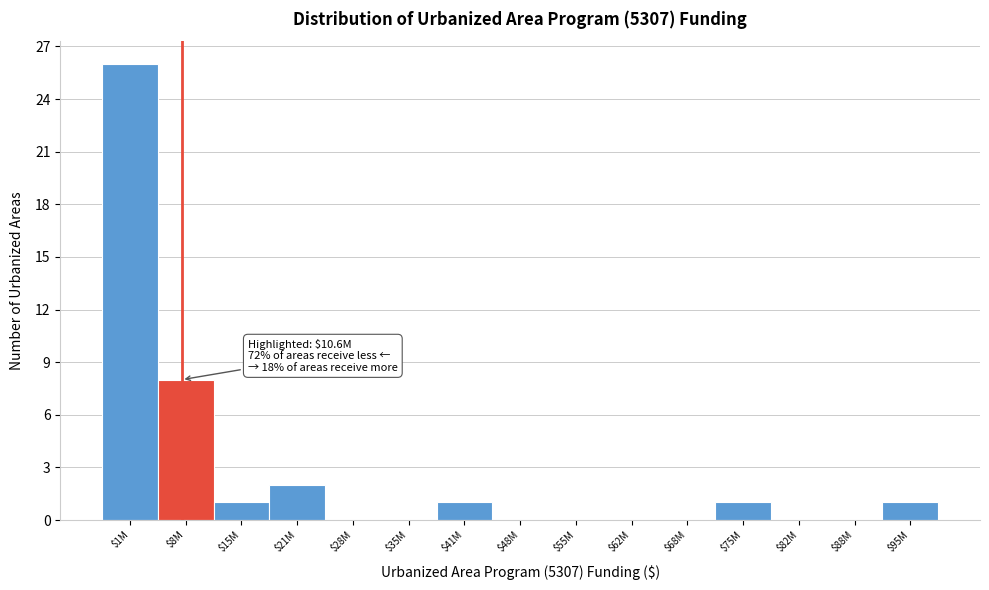

What is the sum of all values?

40